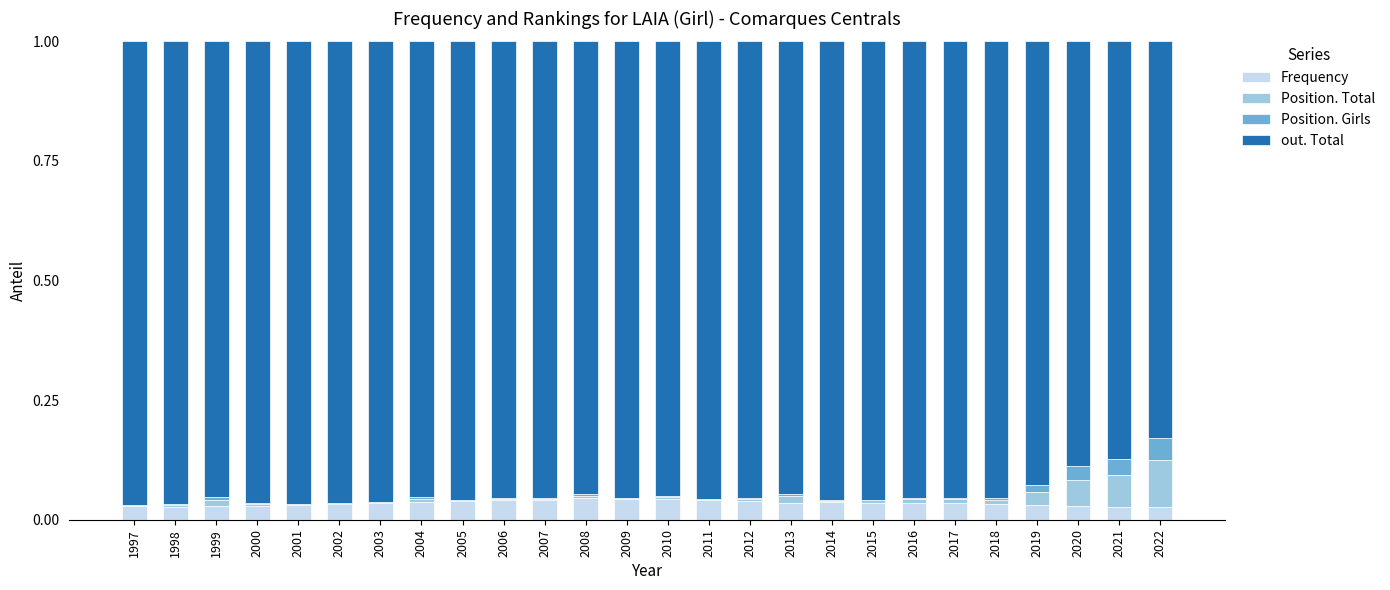

Does the chart contain stacked bars?

Yes